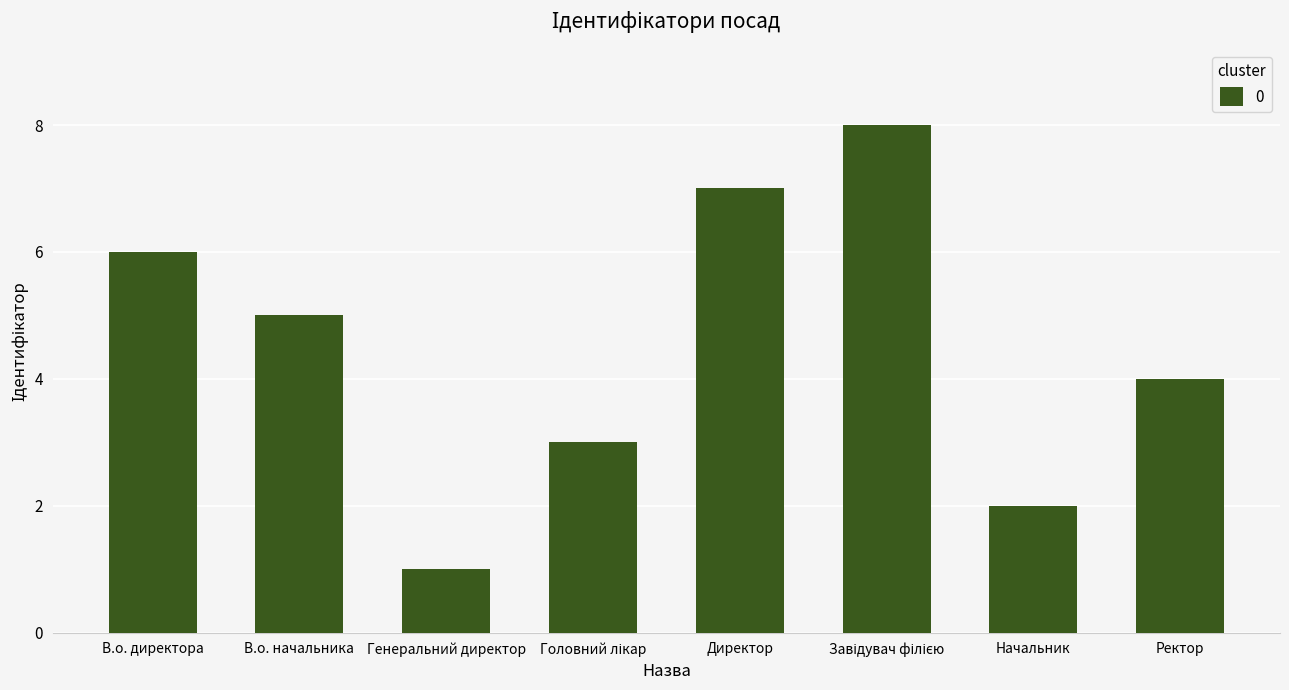

Reading left to right, what are all the values shown in this chart?

6	5	1	3	7	8	2	4